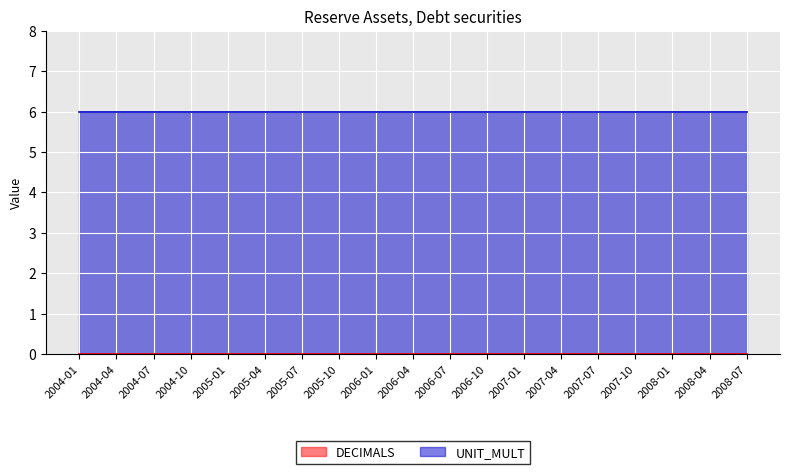

What is the maximum value for UNIT_MULT?

6